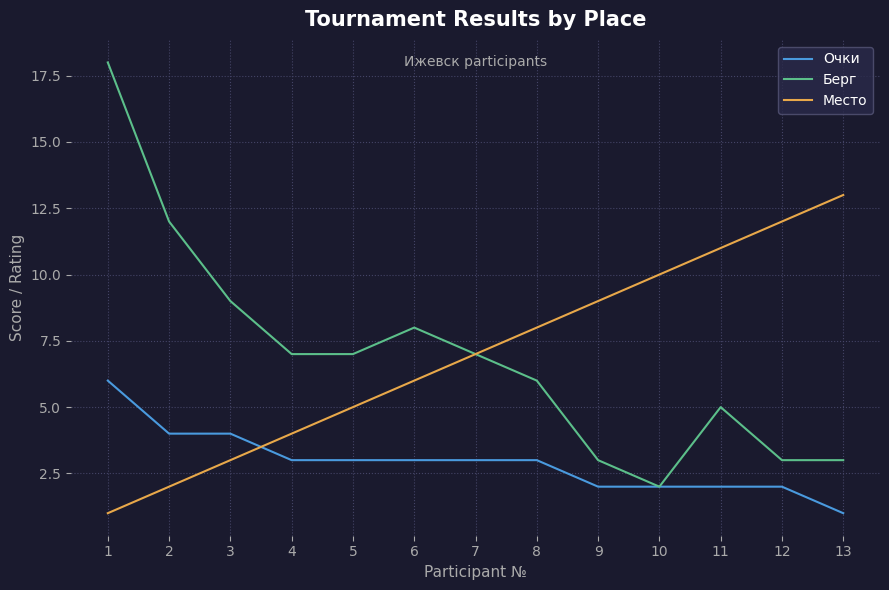

List the series in order of their peak value, lowest first.

Очки, Место, Берг